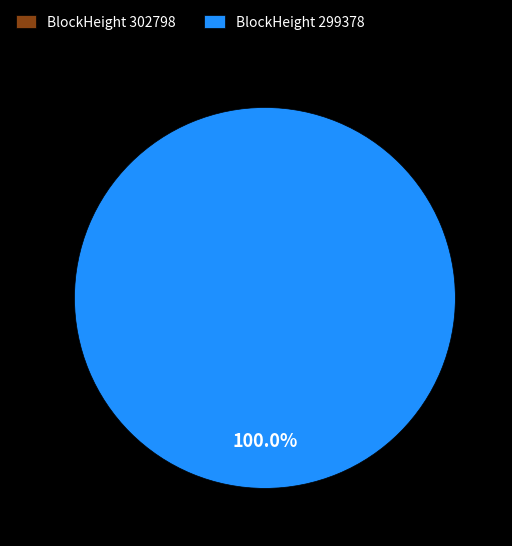

Rank the categories by value from lowest to highest.

302798, 299378